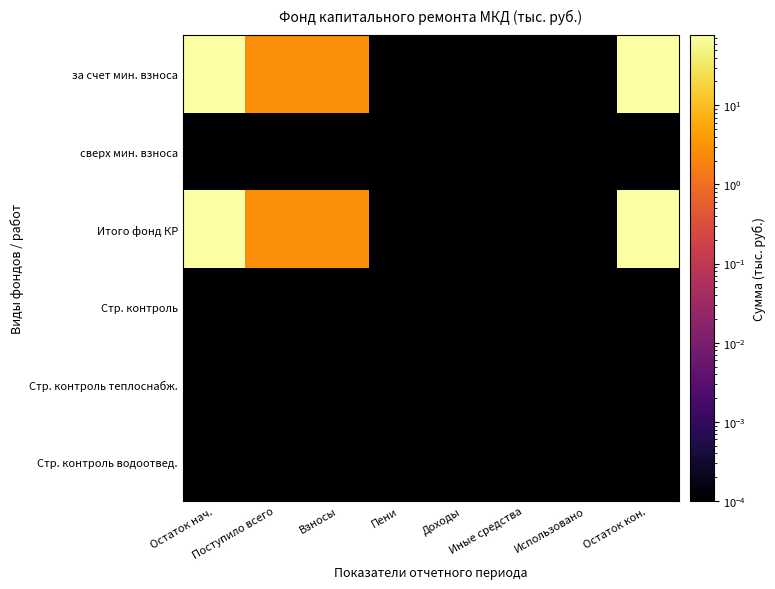

At which category does the chart reach its peak across all series?

Остаток кон.